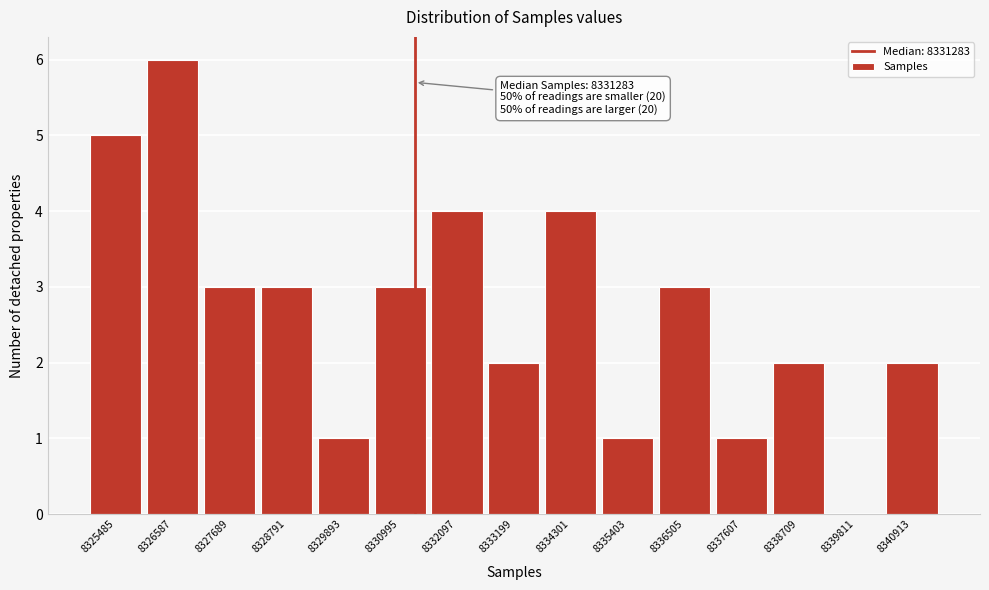

Over which range of the x-axis is the bar tallest?

8326000 to 8327200